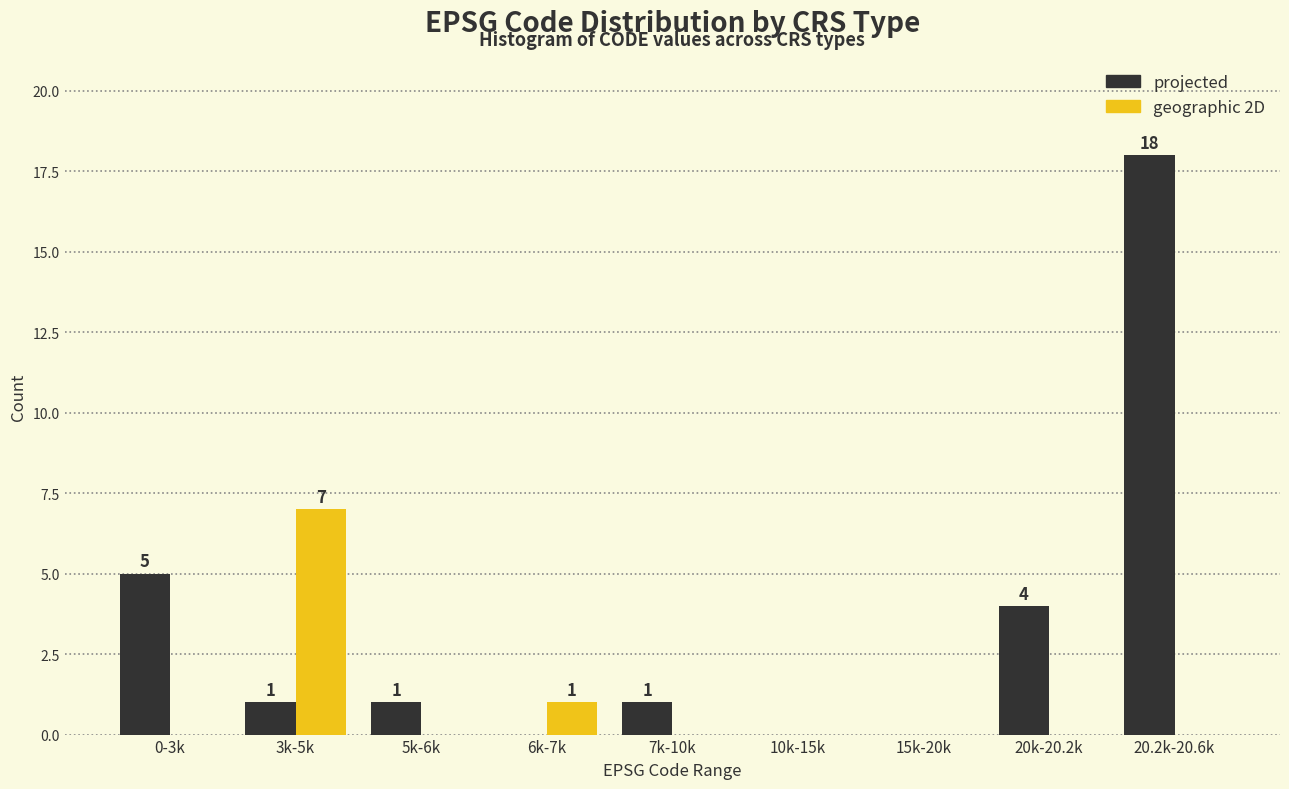

Reading left to right, list all the values displayed in this chart.

projected: 0-3k=5	3k-5k=1	5k-6k=1	6k-7k=0	7k-10k=1	10k-15k=0	15k-20k=0	20k-20.2k=4	20.2k-20.6k=18
geographic 2D: 0-3k=0	3k-5k=7	5k-6k=0	6k-7k=1	7k-10k=0	10k-15k=0	15k-20k=0	20k-20.2k=0	20.2k-20.6k=0